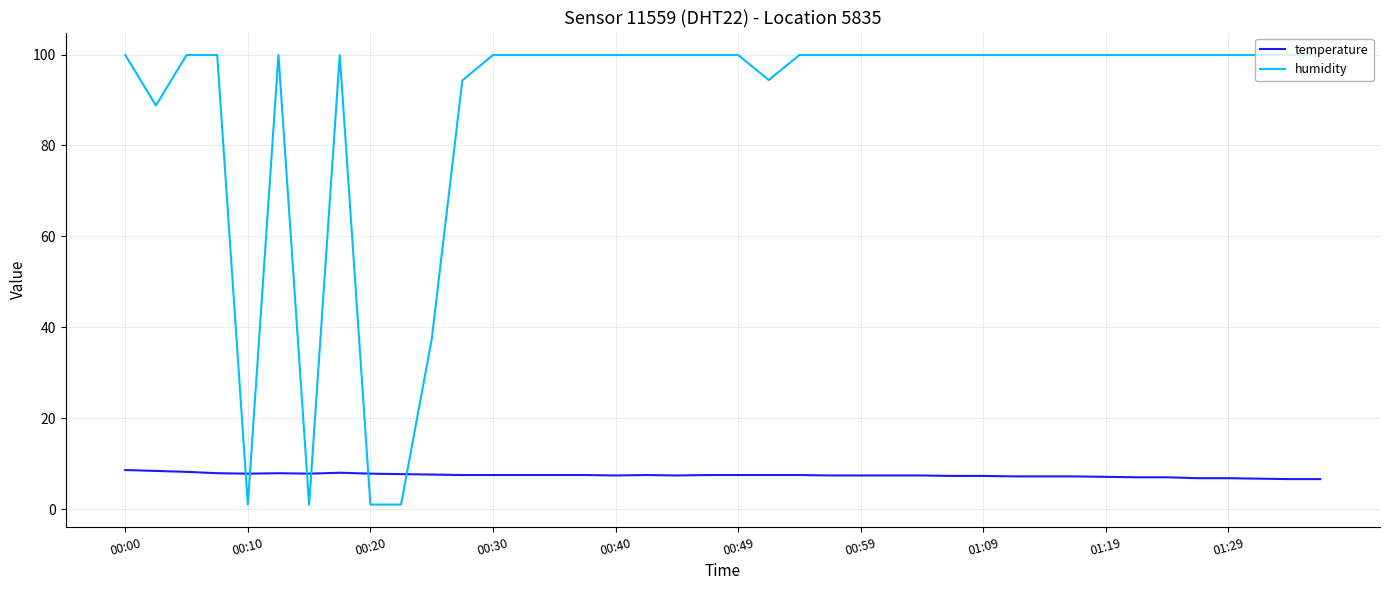

Does the chart display data point markers on the line(s)?

No